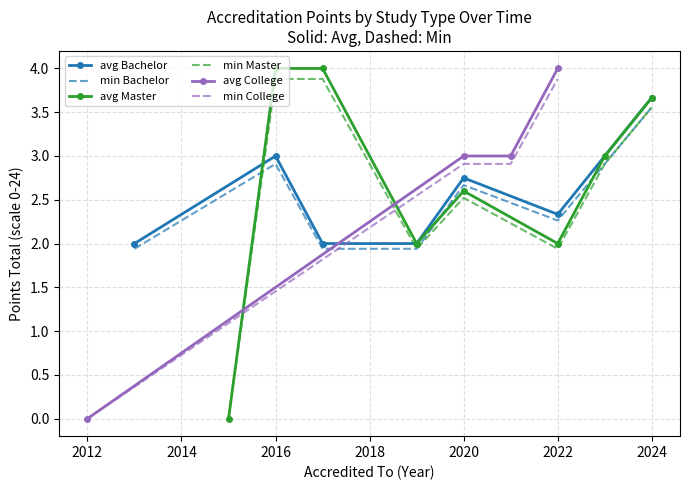

Is it true that min Bachelor equals 2.7 at 2020?

True